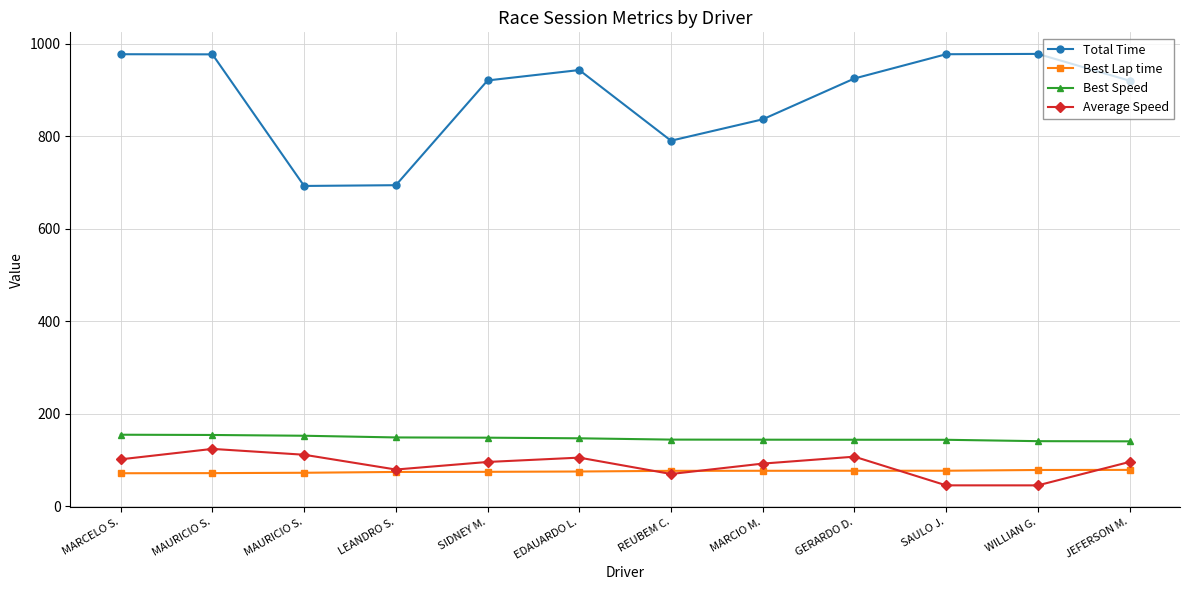

Where is Best Lap time nearest to the value 74?

LEANDRO S.